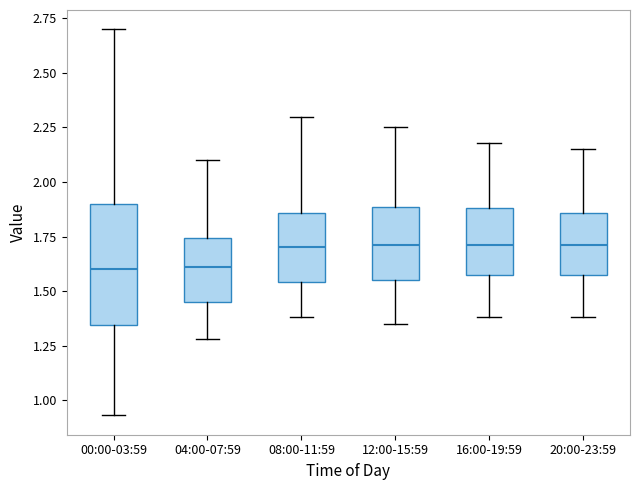

Reading left to right, read every box against the y-axis: the position of its median line, the range the box covers, and the ends of its whiskers. The values are not printed on the chart, so give them approximately, as read against the axis.

00:00-03:59: median 1.60, box 1.35 to 1.90, whiskers 0.95 to 2.70
04:00-07:59: median 1.60, box 1.45 to 1.75, whiskers 1.30 to 2.10
08:00-11:59: median 1.70, box 1.55 to 1.85, whiskers 1.40 to 2.30
12:00-15:59: median 1.70, box 1.55 to 1.90, whiskers 1.35 to 2.25
16:00-19:59: median 1.70, box 1.55 to 1.90, whiskers 1.40 to 2.20
20:00-23:59: median 1.70, box 1.55 to 1.85, whiskers 1.40 to 2.15